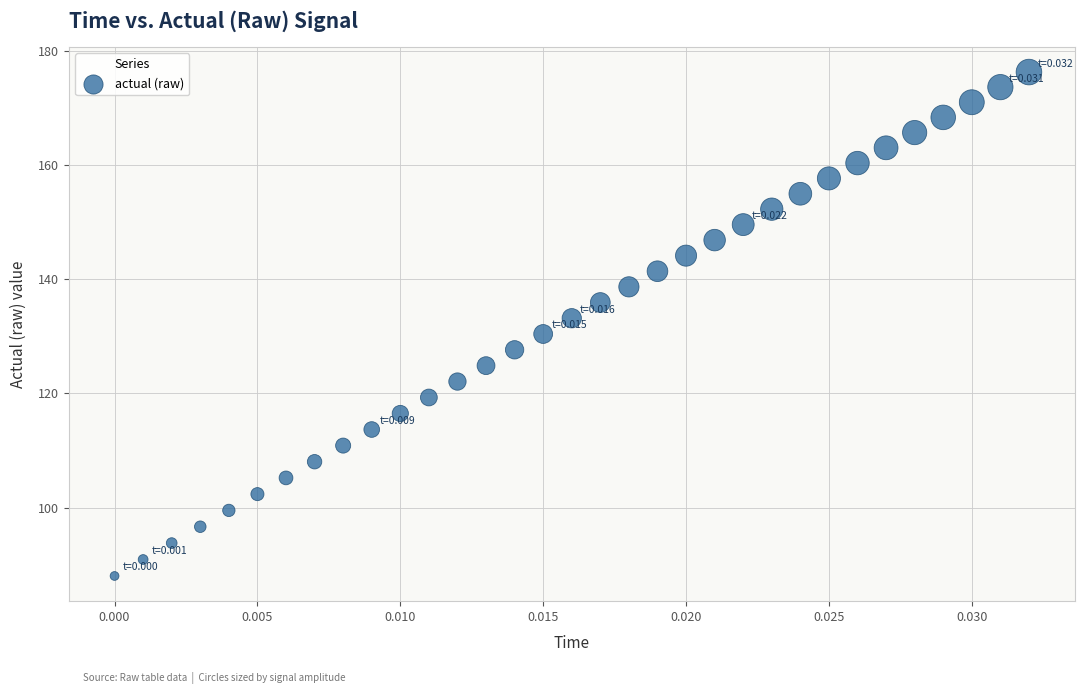

What is the range of Y values (max minus min)?

88.3